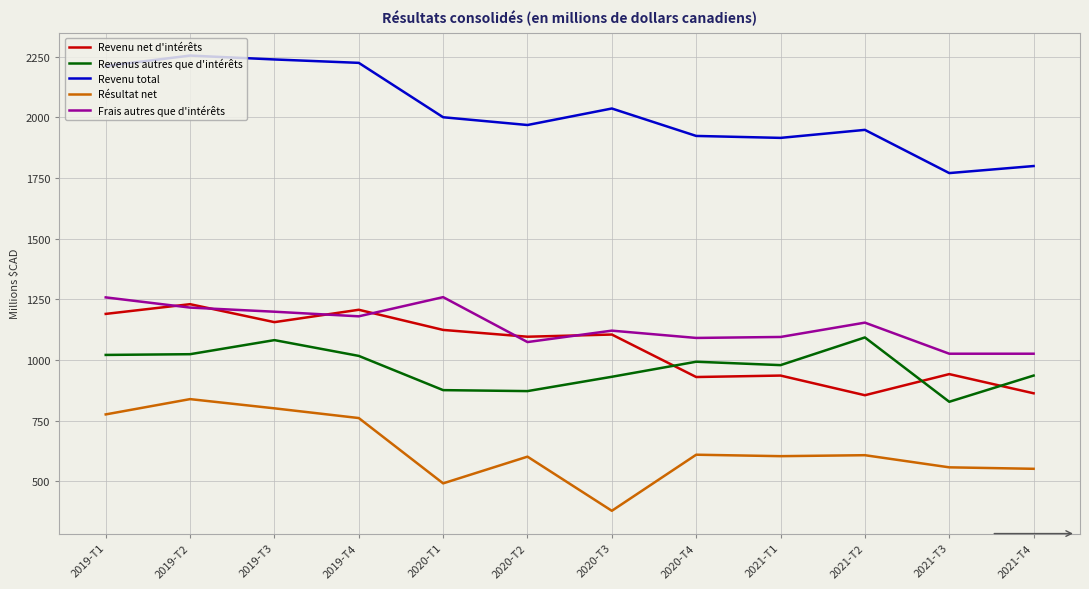

Which category has the lowest value in the Résultat net series?

2020-T3